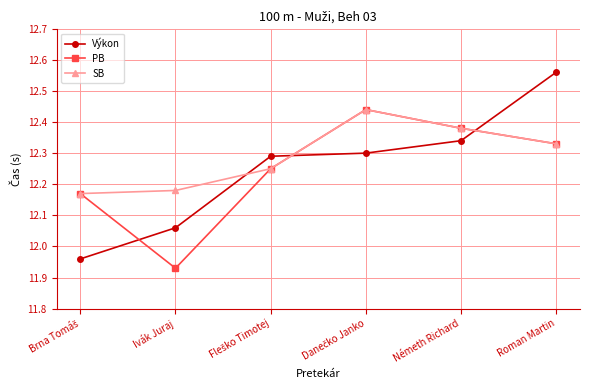

At how many categories does at least one series exceed 12?

6